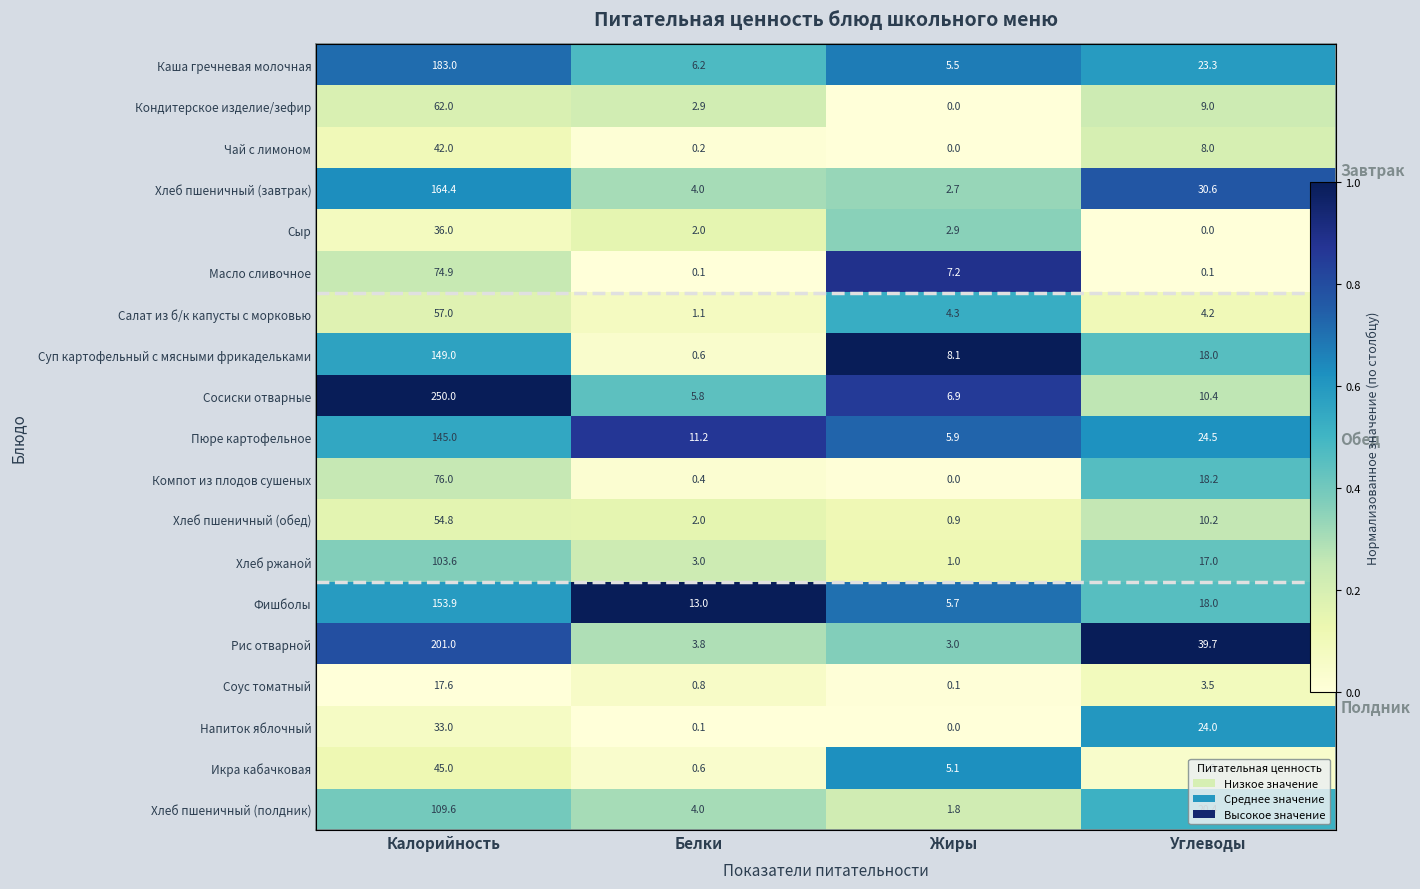

The Пюре картофельное series shows 0.8 at Калорийность. True or false?

False